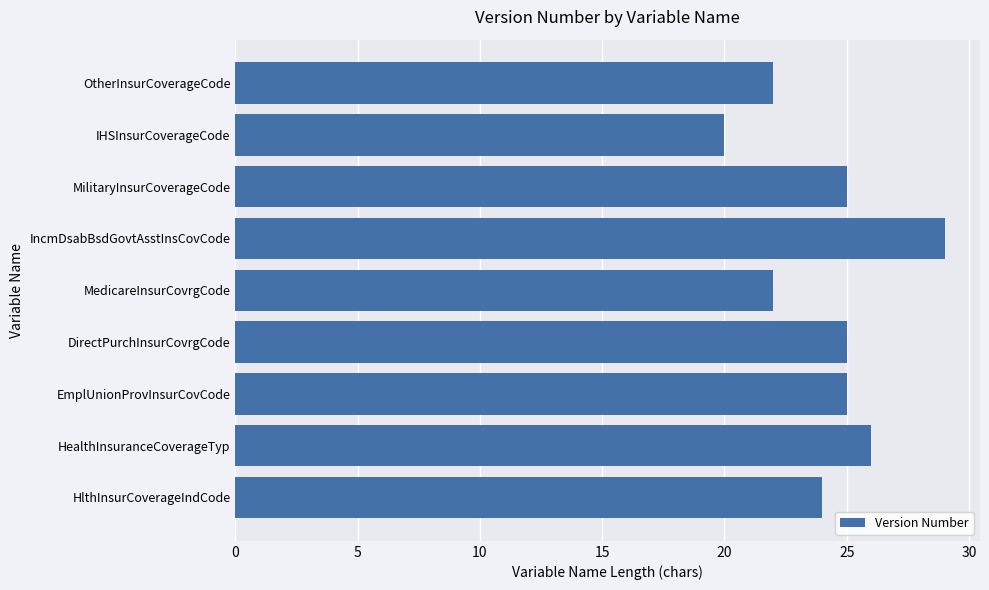

Between MilitaryInsurCoverageCode and HlthInsurCoverageIndCode, which is larger?

MilitaryInsurCoverageCode